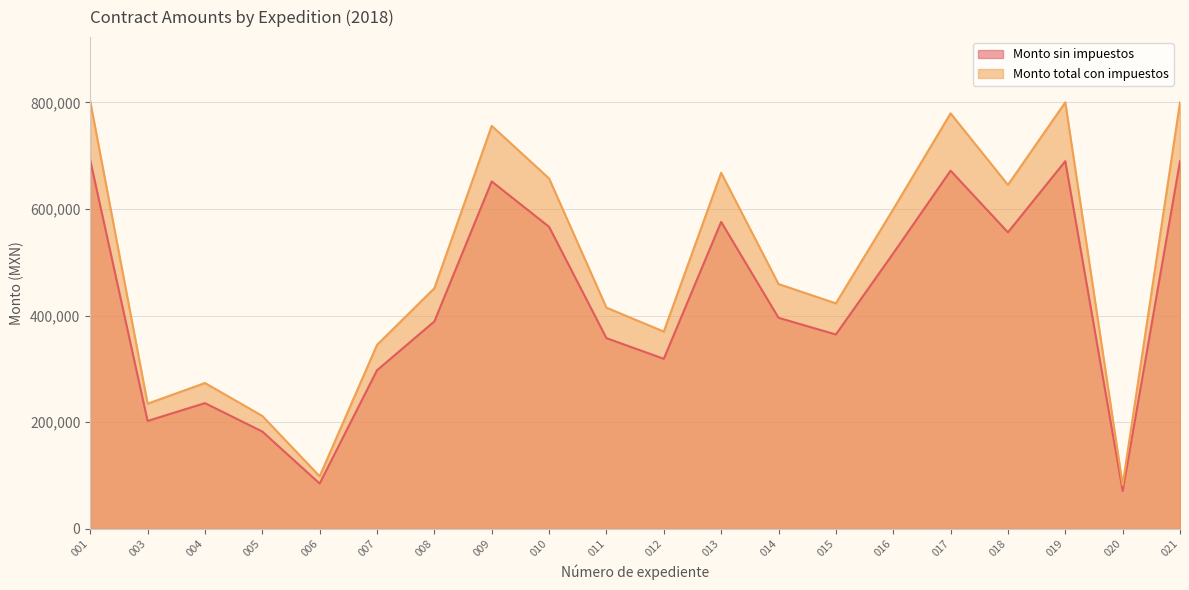

Where does the Monto sin impuestos series first go above 395873?

001